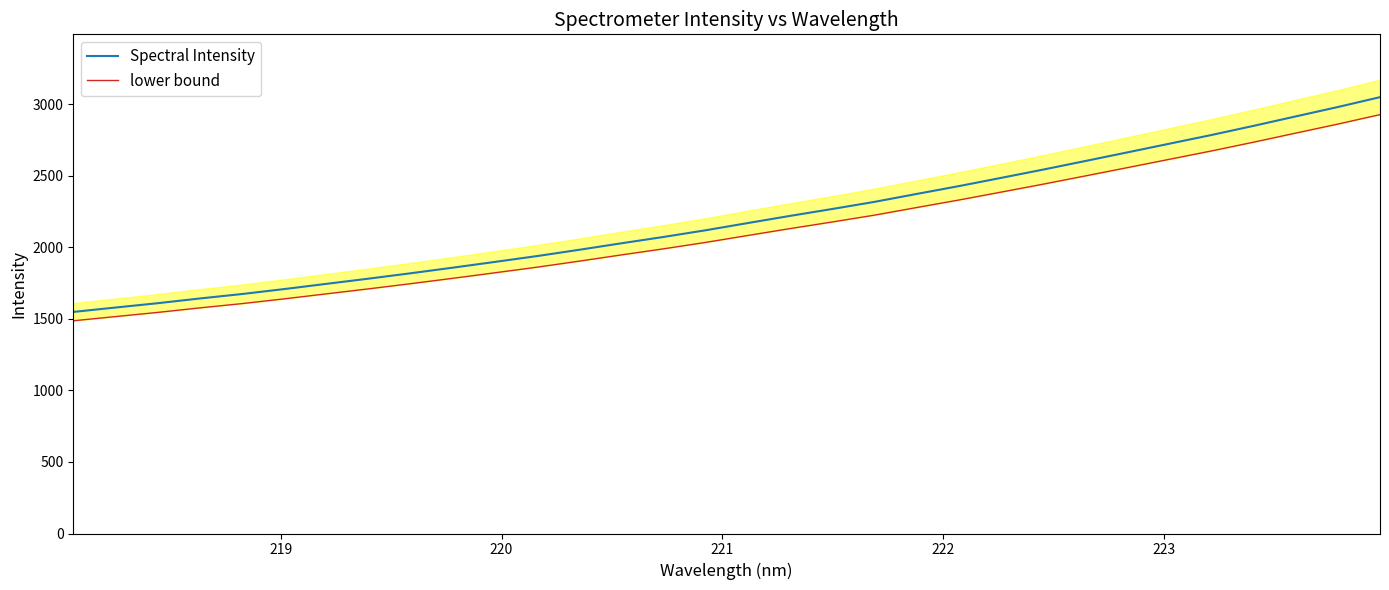

What is the lowest value of the Spectral Intensity series?

1549.0